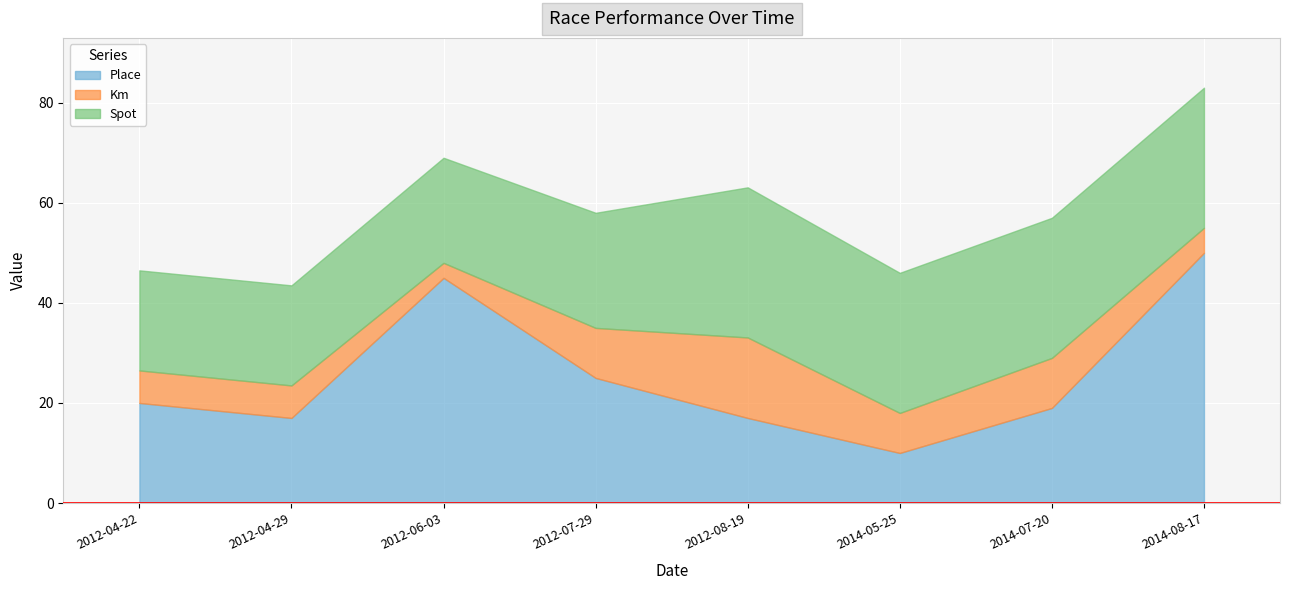

Does the chart display data point markers on the line(s)?

No